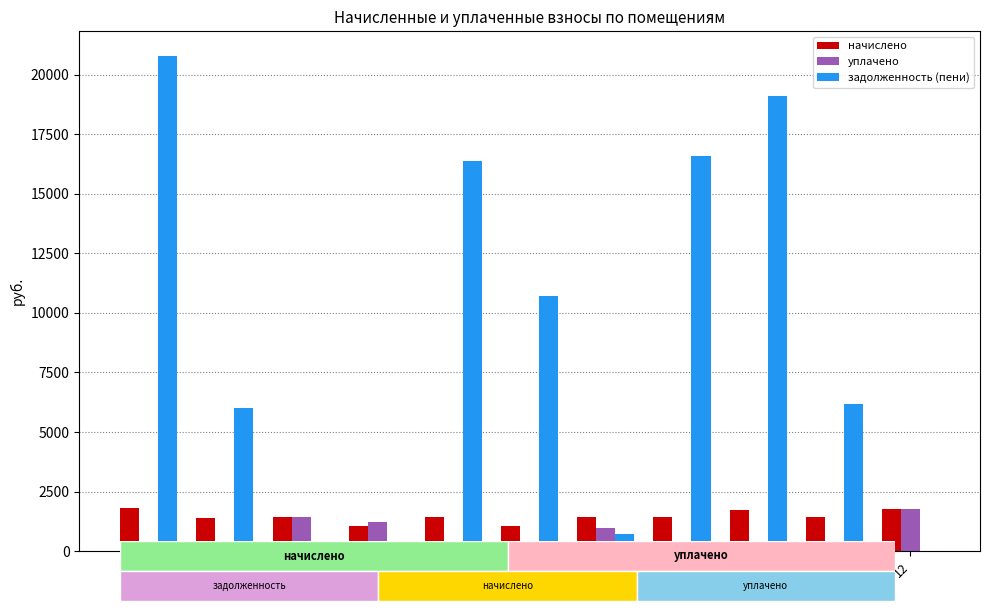

True or false: задолженность (пени) has a value of 728.5 at 8.

True